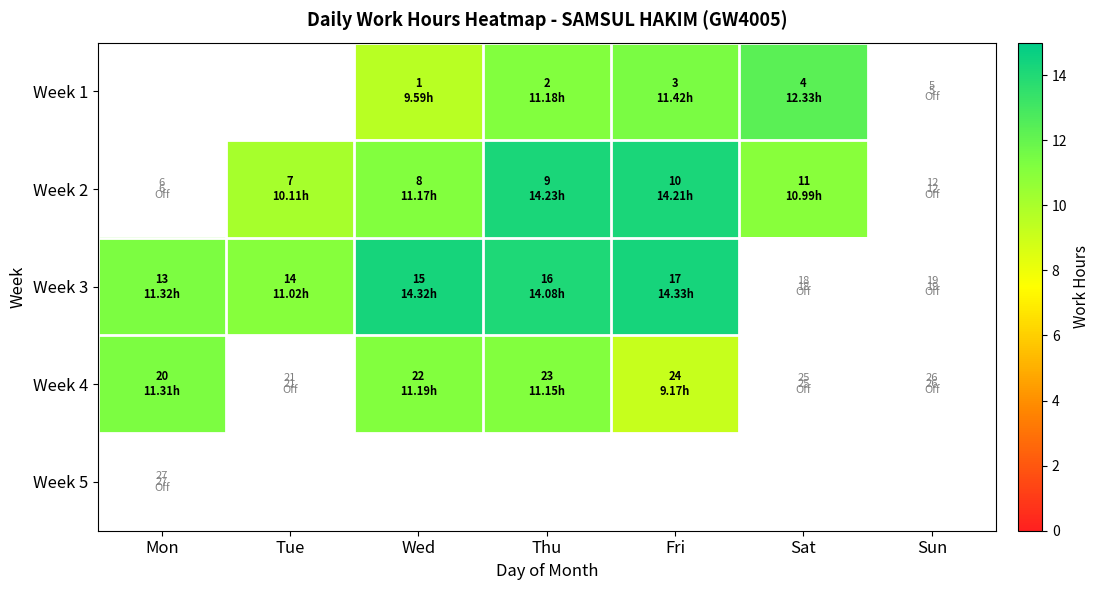

What is the greatest value displayed?

14.3